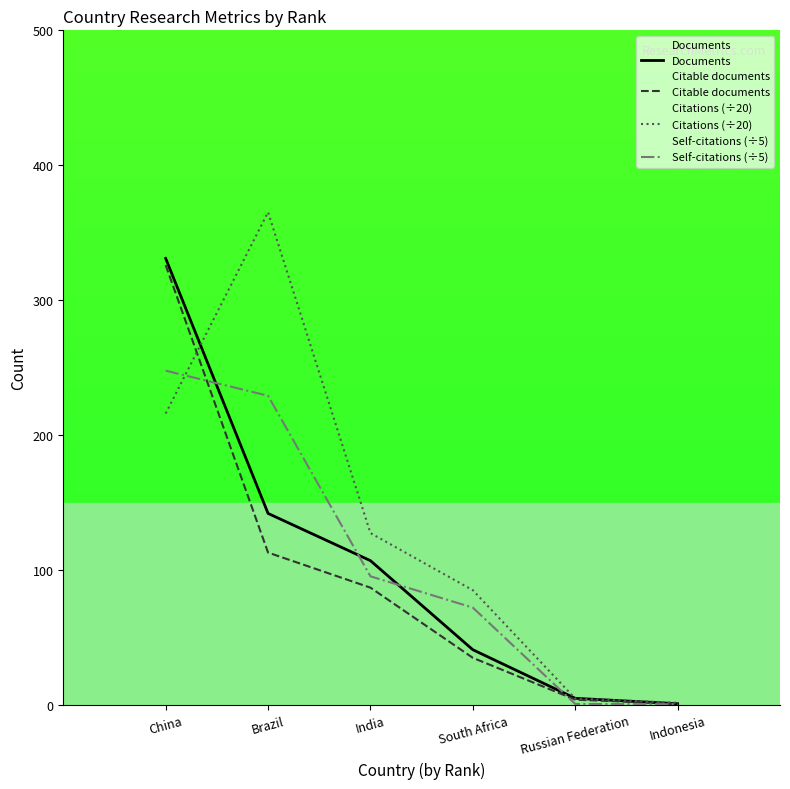

The value of Citations (÷20) at South Africa is 126.3. True or false?

False